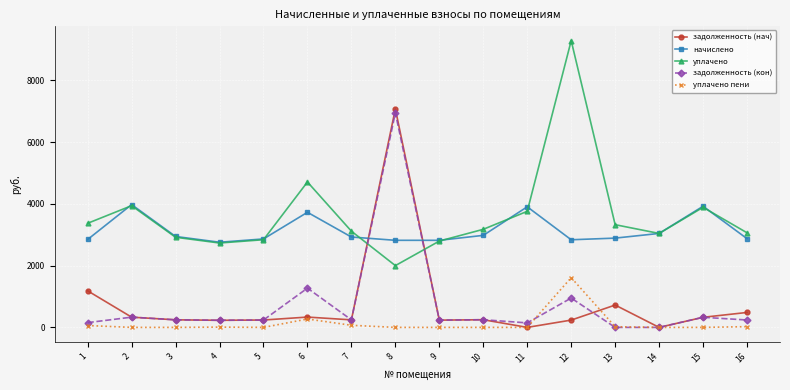

What is the value of the задолженность (нач) point at the 12th from the left?

236.4